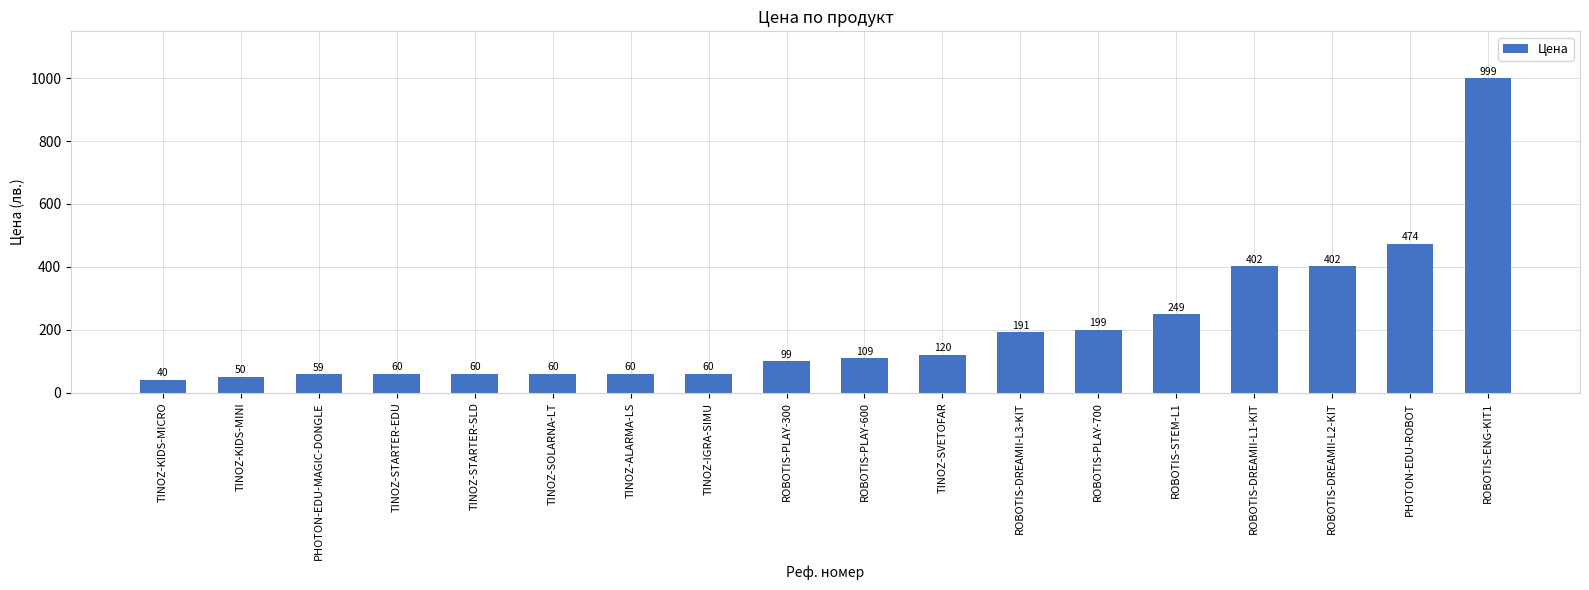

True or false: the data shows 58.8 at PHOTON-EDU-MAGIC-DONGLE.

True